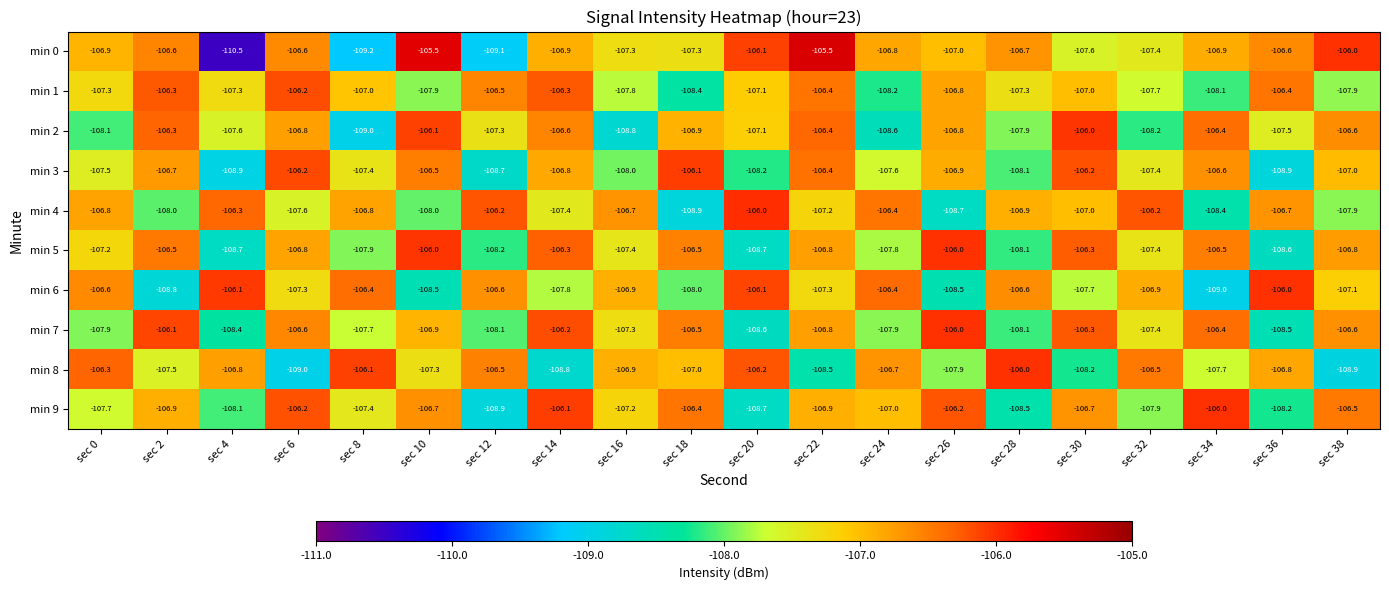

What is the difference between the maximum and minimum values in the min 8 series?

3.0